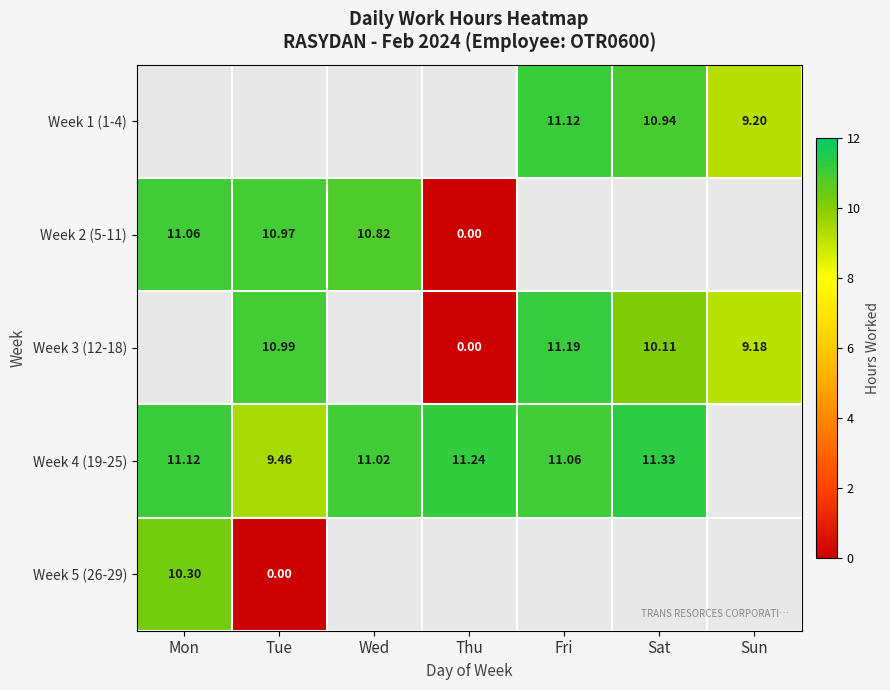

Is the value of Week 2 (5-11) at Wed greater than the value of Week 1 (1-4) at Sun?

Yes